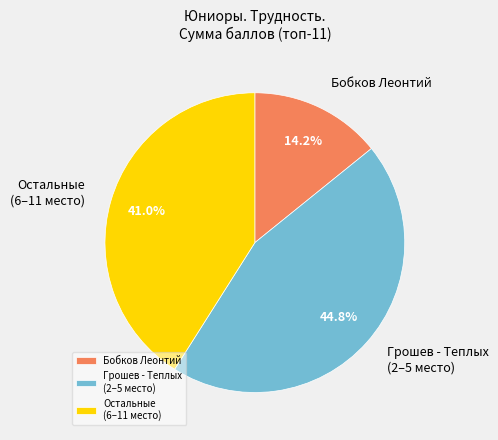

Does Остальные (6–11 место) represent more than half of the total?

No